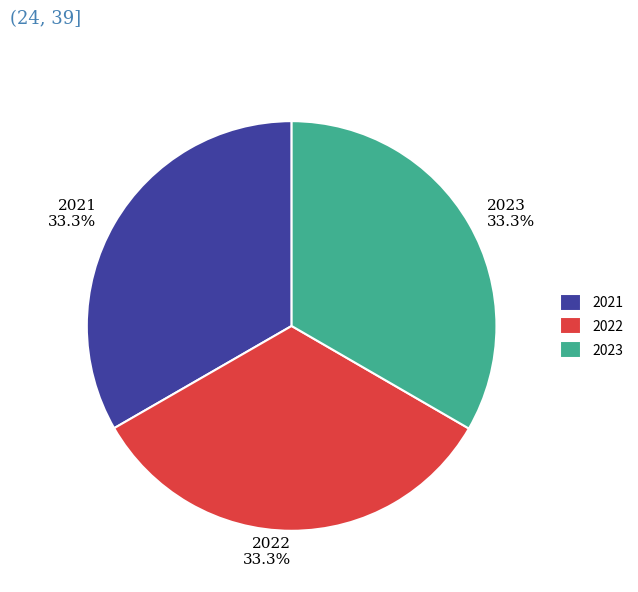

How many segments does this pie chart have?

3